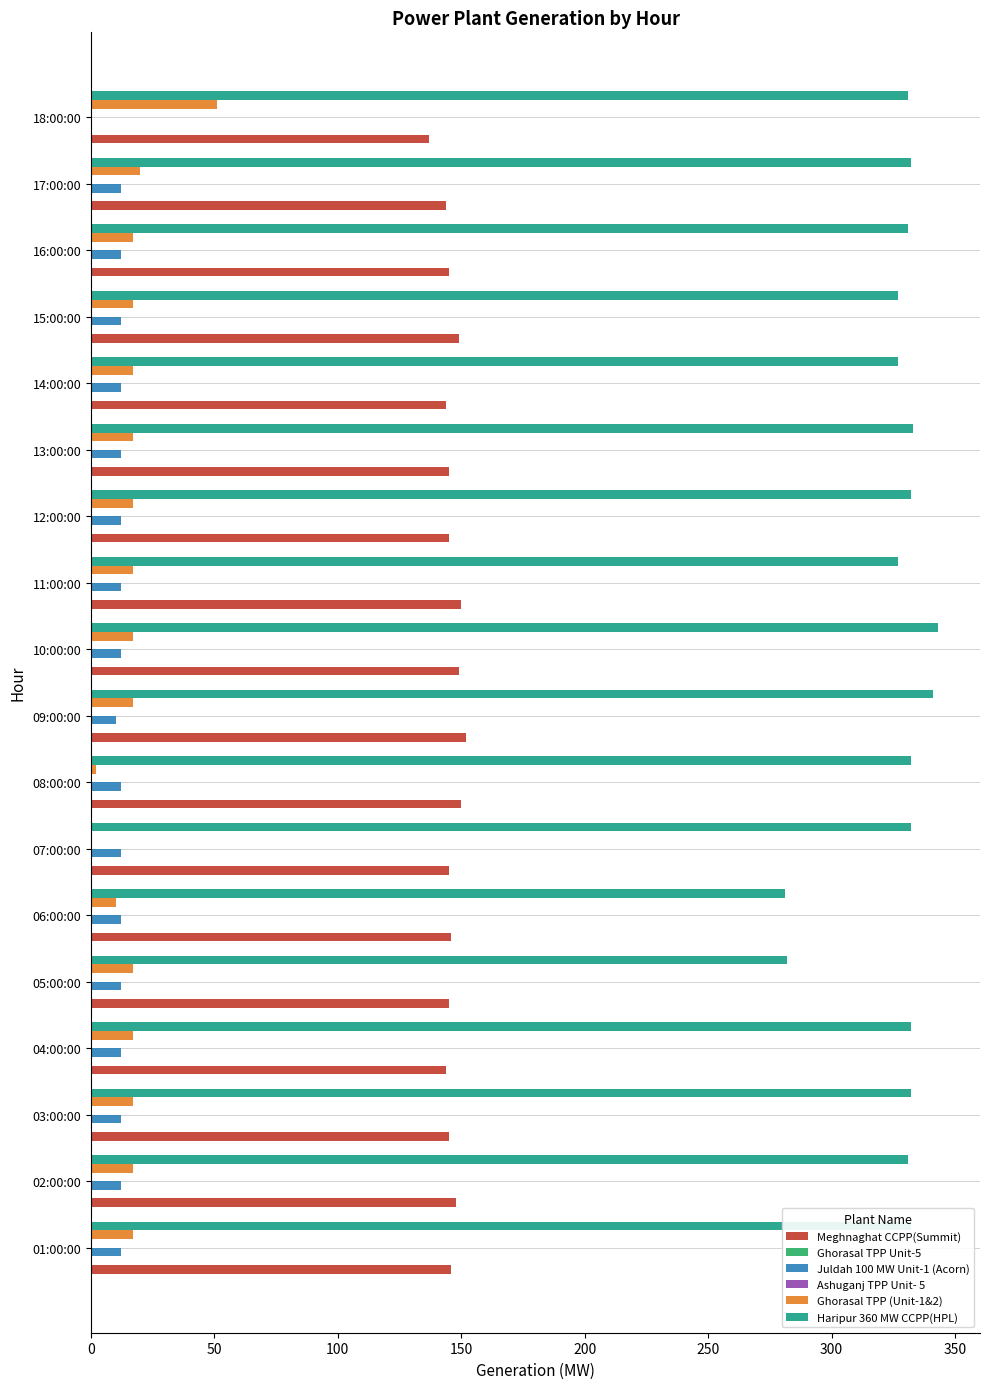

What is the average value of the Haripur 360 MW CCPP(HPL) series?

326.6